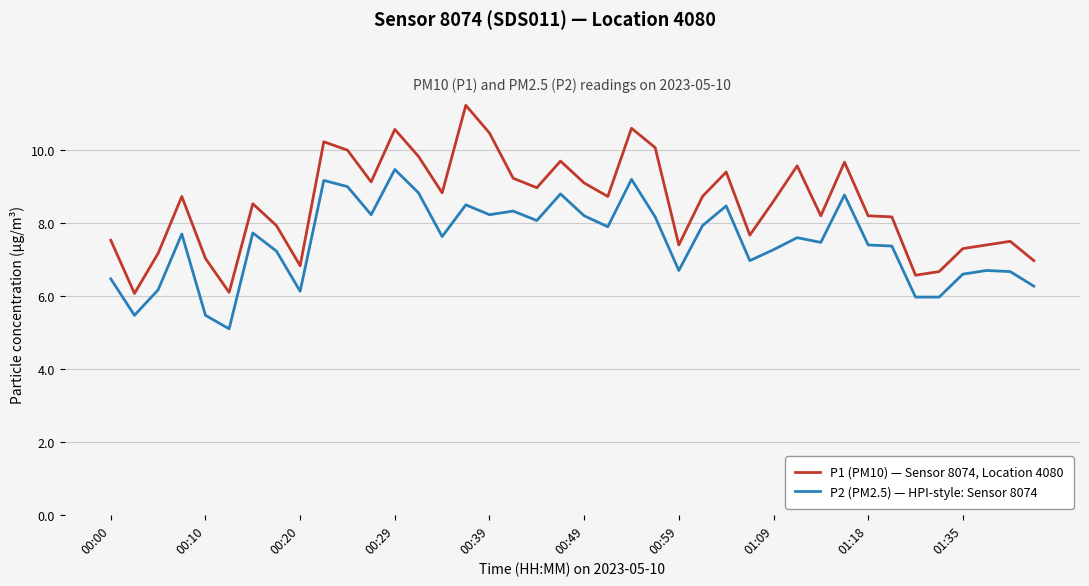

Which series has the largest total across all categories?

P1 (PM10) — Sensor 8074, Location 4080